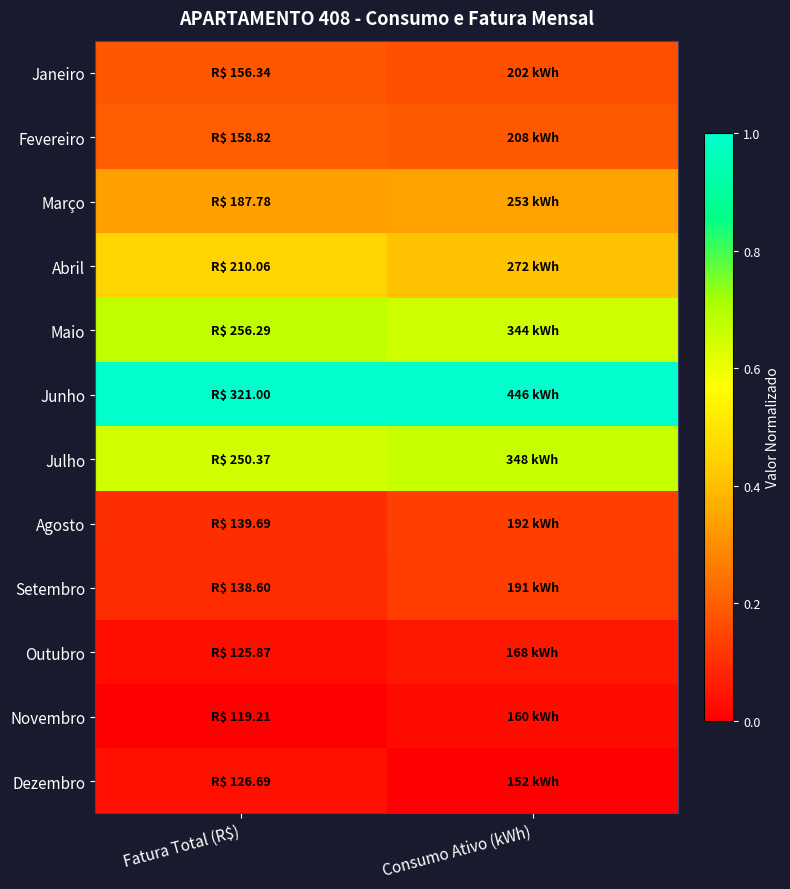

Reading left to right, transcribe all the data shown in this chart.

Janeiro: Fatura Total (R$)=0.2	Consumo Ativo (kWh)=0.2
Fevereiro: Fatura Total (R$)=0.2	Consumo Ativo (kWh)=0.2
Março: Fatura Total (R$)=0.3	Consumo Ativo (kWh)=0.3
Abril: Fatura Total (R$)=0.5	Consumo Ativo (kWh)=0.4
Maio: Fatura Total (R$)=0.7	Consumo Ativo (kWh)=0.7
Junho: Fatura Total (R$)=1.0	Consumo Ativo (kWh)=1.0
Julho: Fatura Total (R$)=0.6	Consumo Ativo (kWh)=0.7
Agosto: Fatura Total (R$)=0.1	Consumo Ativo (kWh)=0.1
Setembro: Fatura Total (R$)=0.1	Consumo Ativo (kWh)=0.1
Outubro: Fatura Total (R$)=0.0	Consumo Ativo (kWh)=0.1
Novembro: Fatura Total (R$)=0.0	Consumo Ativo (kWh)=0.0
Dezembro: Fatura Total (R$)=0.0	Consumo Ativo (kWh)=0.0